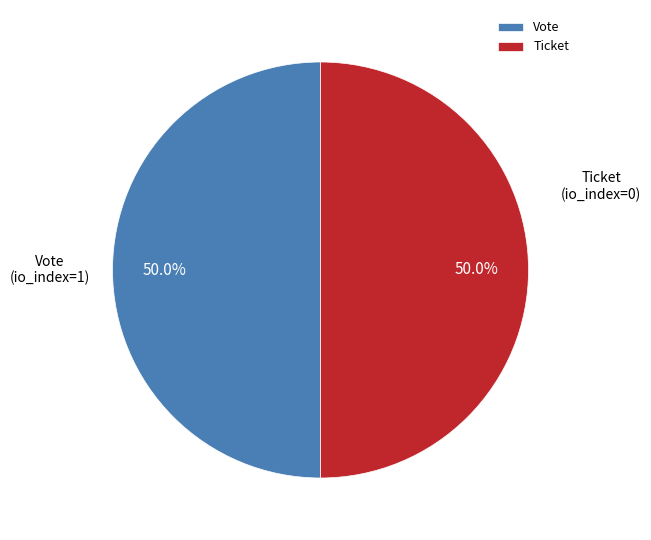

What is the ratio of the value at Ticket to the value at Vote?

1.0